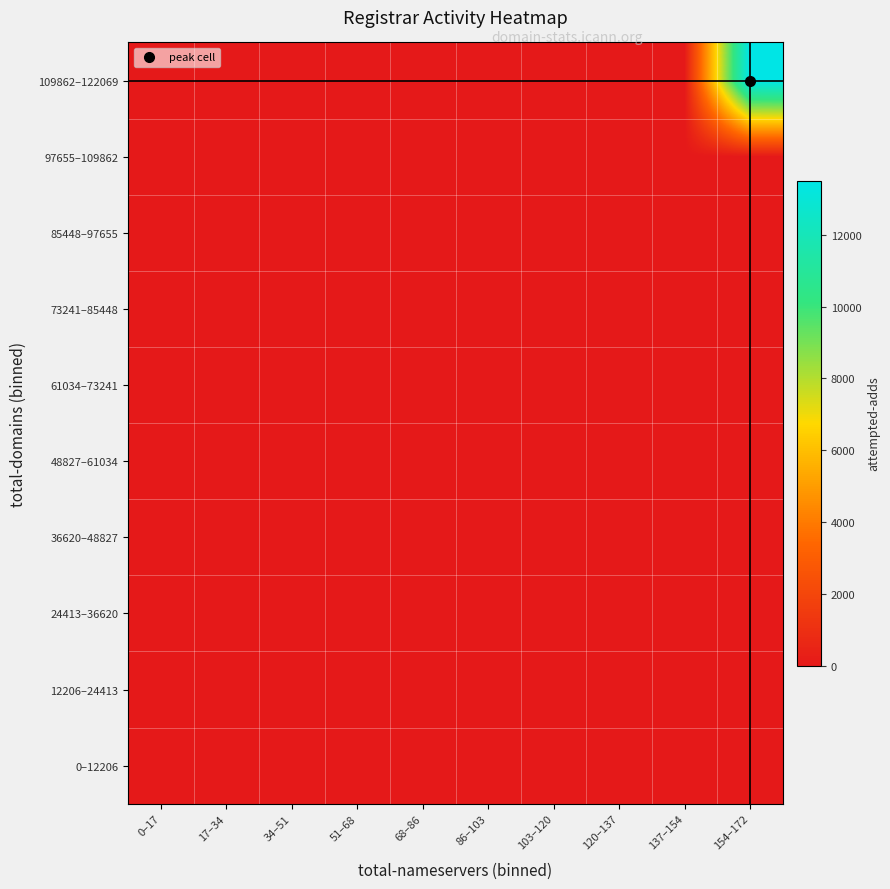

Reading right to left, extract all data points from this chart.

0–12206: 154–172=0	137–154=0	120–137=0	103–120=0	86–103=0	68–86=0	51–68=0	34–51=0	17–34=10	0–17=36
12206–24413: 154–172=0	137–154=0	120–137=0	103–120=0	86–103=0	68–86=0	51–68=0	34–51=0	17–34=0	0–17=0
24413–36620: 154–172=0	137–154=0	120–137=0	103–120=0	86–103=0	68–86=0	51–68=0	34–51=0	17–34=0	0–17=0
36620–48827: 154–172=0	137–154=0	120–137=0	103–120=0	86–103=0	68–86=0	51–68=0	34–51=0	17–34=0	0–17=0
48827–61034: 154–172=0	137–154=0	120–137=0	103–120=0	86–103=0	68–86=0	51–68=0	34–51=0	17–34=0	0–17=0
61034–73241: 154–172=0	137–154=0	120–137=0	103–120=0	86–103=0	68–86=0	51–68=0	34–51=0	17–34=0	0–17=0
73241–85448: 154–172=0	137–154=0	120–137=0	103–120=0	86–103=0	68–86=0	51–68=0	34–51=0	17–34=0	0–17=0
85448–97655: 154–172=0	137–154=0	120–137=0	103–120=0	86–103=0	68–86=0	51–68=0	34–51=0	17–34=0	0–17=0
97655–109862: 154–172=0	137–154=0	120–137=0	103–120=0	86–103=0	68–86=0	51–68=0	34–51=0	17–34=0	0–17=0
109862–122069: 154–172=13515	137–154=0	120–137=0	103–120=0	86–103=0	68–86=0	51–68=0	34–51=0	17–34=0	0–17=0